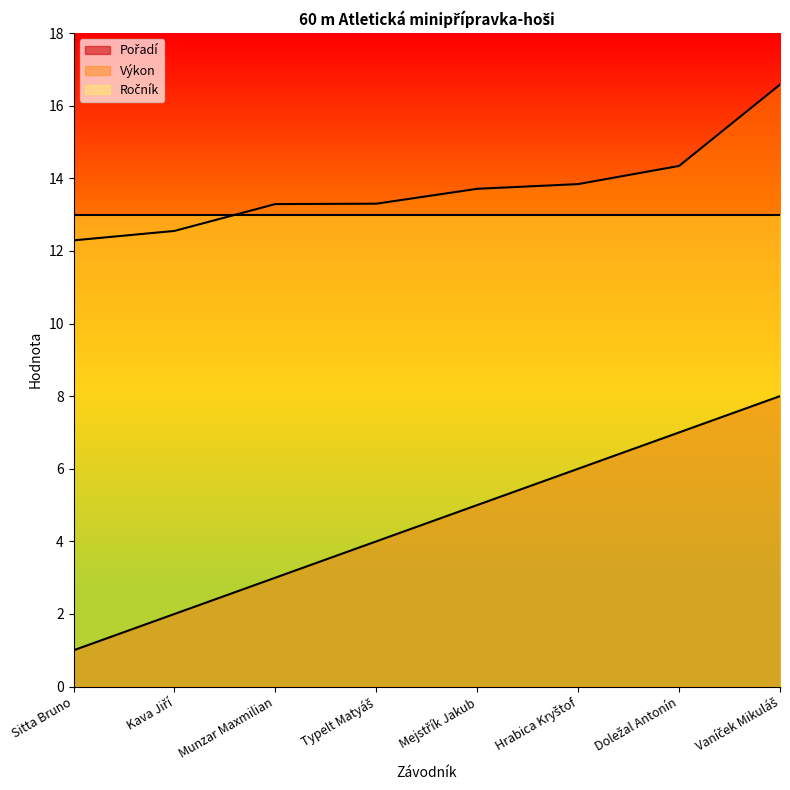

True or false: Výkon and Pořadí intersect in this chart.

False